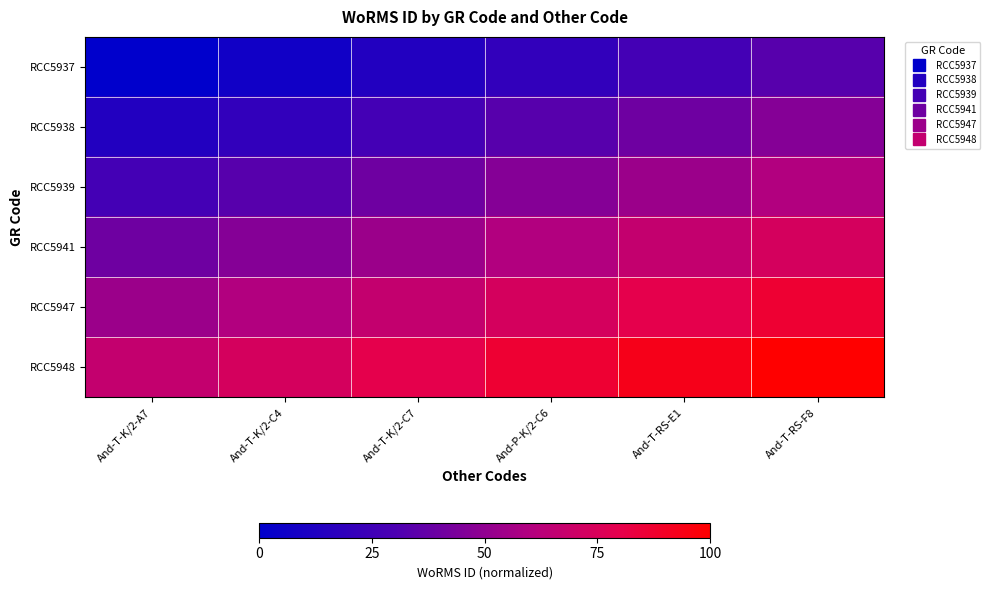

Reading left to right, transcribe all the data shown in this chart.

RCC5937: And-T-K/2-A7=0.0	And-T-K/2-C4=0.1	And-T-K/2-C7=0.1	And-P-K/2-C6=0.2	And-T-RS-E1=0.3	And-T-RS-F8=0.3
RCC5938: And-T-K/2-A7=0.1	And-T-K/2-C4=0.2	And-T-K/2-C7=0.3	And-P-K/2-C6=0.3	And-T-RS-E1=0.4	And-T-RS-F8=0.5
RCC5939: And-T-K/2-A7=0.3	And-T-K/2-C4=0.3	And-T-K/2-C7=0.4	And-P-K/2-C6=0.5	And-T-RS-E1=0.5	And-T-RS-F8=0.6
RCC5941: And-T-K/2-A7=0.4	And-T-K/2-C4=0.5	And-T-K/2-C7=0.5	And-P-K/2-C6=0.6	And-T-RS-E1=0.7	And-T-RS-F8=0.7
RCC5947: And-T-K/2-A7=0.5	And-T-K/2-C4=0.6	And-T-K/2-C7=0.7	And-P-K/2-C6=0.7	And-T-RS-E1=0.8	And-T-RS-F8=0.9
RCC5948: And-T-K/2-A7=0.7	And-T-K/2-C4=0.7	And-T-K/2-C7=0.8	And-P-K/2-C6=0.9	And-T-RS-E1=0.9	And-T-RS-F8=1.0